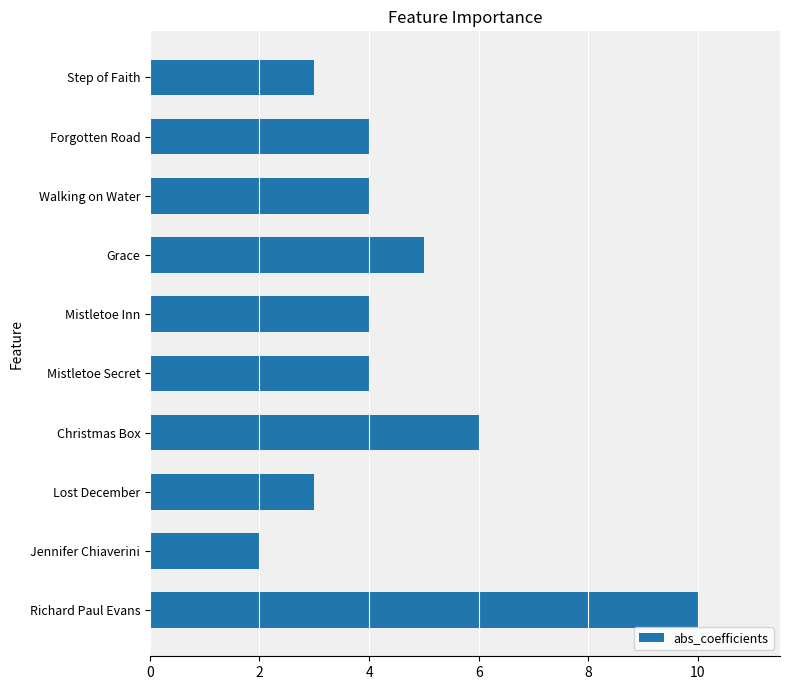

Is it true that the value at Richard Paul Evans is 10?

True